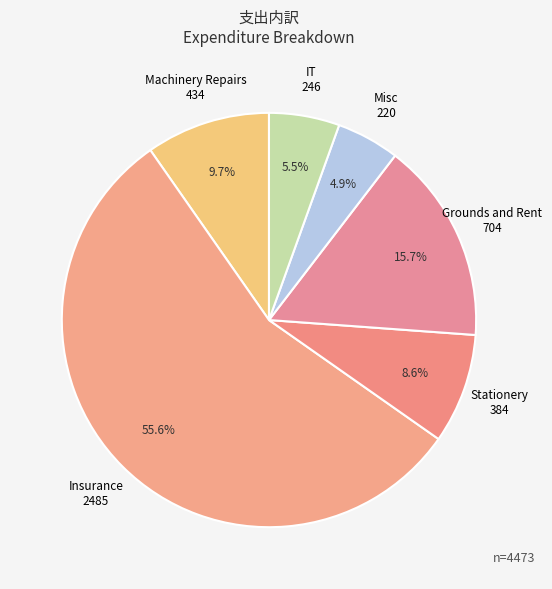

What is the ratio of the value at Machinery Repairs to the value at Insurance?

0.2